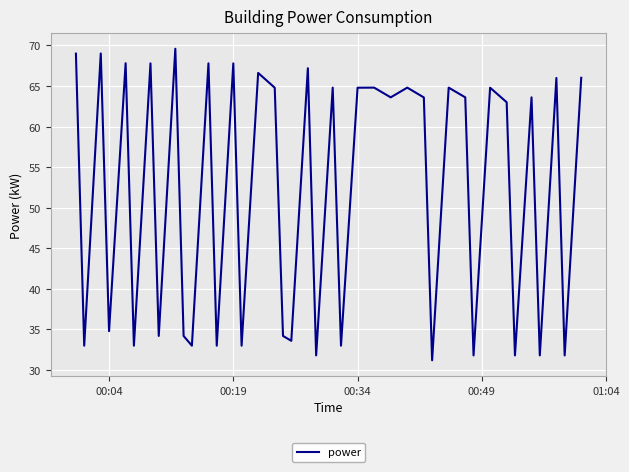

What is the smallest value displayed?

31.2